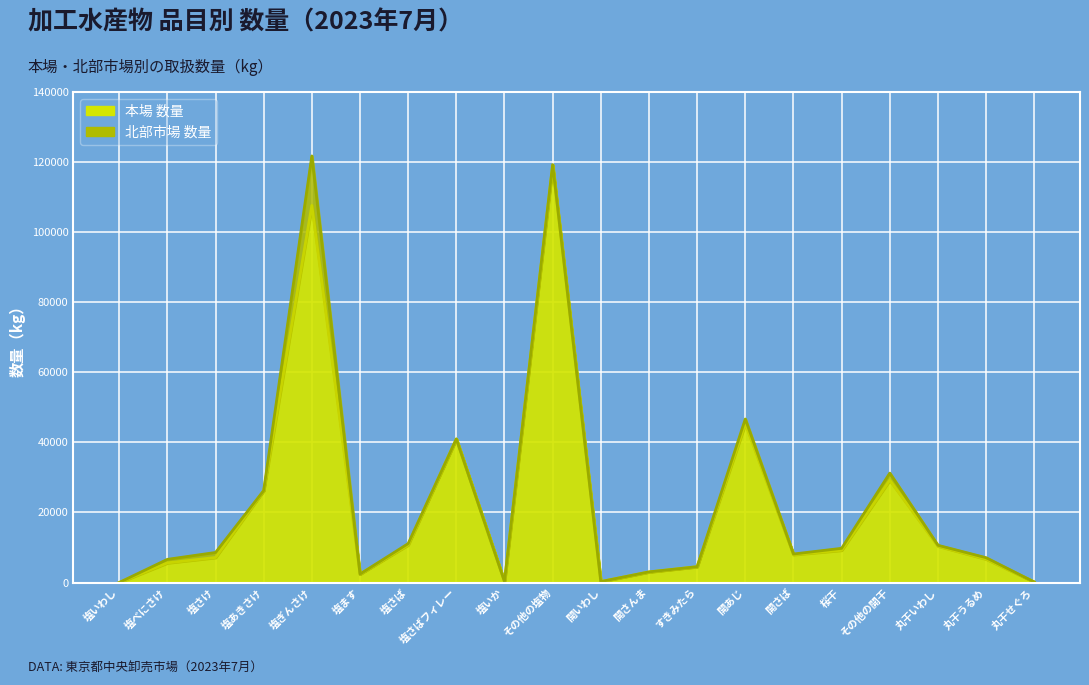

List the labels in order of value, largest first.

その他の塩物, 塩ぎんさけ, 開あじ, 塩さばフィレー, その他の開干, 塩あきさけ, 塩さば, 丸干いわし, 桜干, 開さば, 塩さけ, 丸干うるめ, 塩べにさけ, すきみたら, 開さんま, 塩ます, 塩いか, 開いわし, 丸干せぐろ, 塩いわし